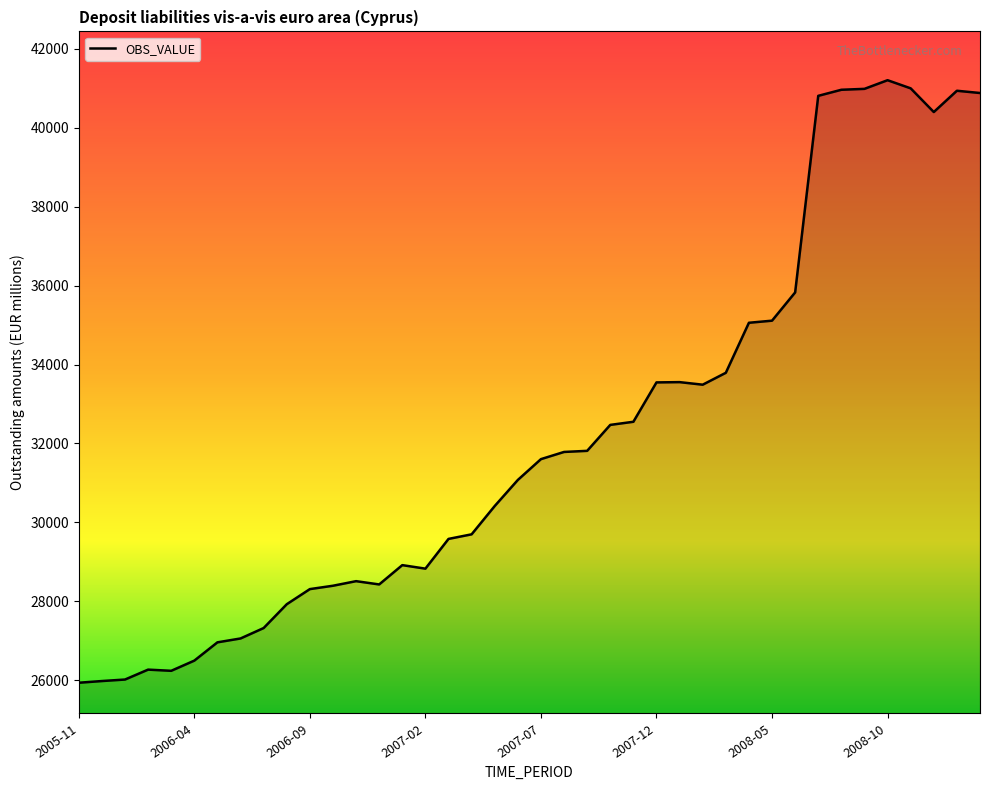

What is the maximum value shown in the chart?

41199